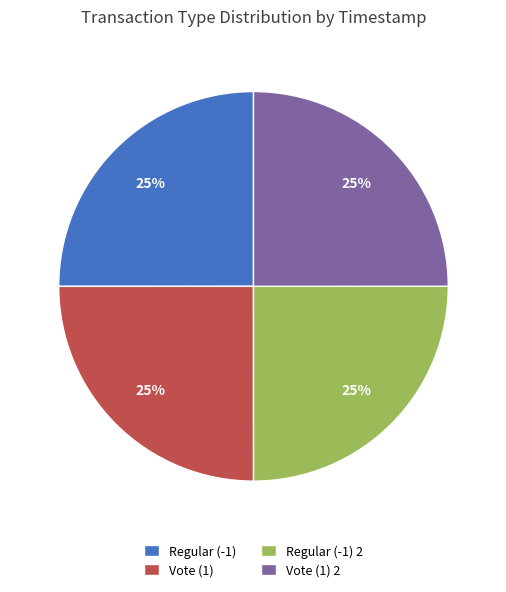

Is it true that Regular (-1) is 14% of the pie?

False